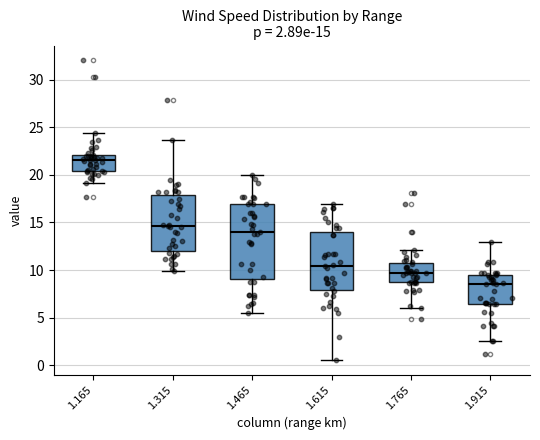

Which box has the lowest median line?

1.915